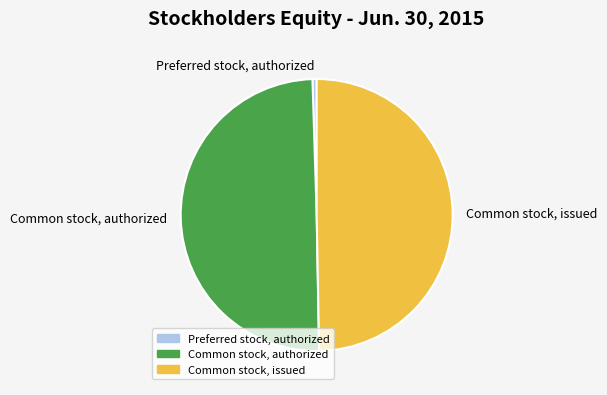

What is the smallest slice in the pie chart?

Preferred stock, authorized